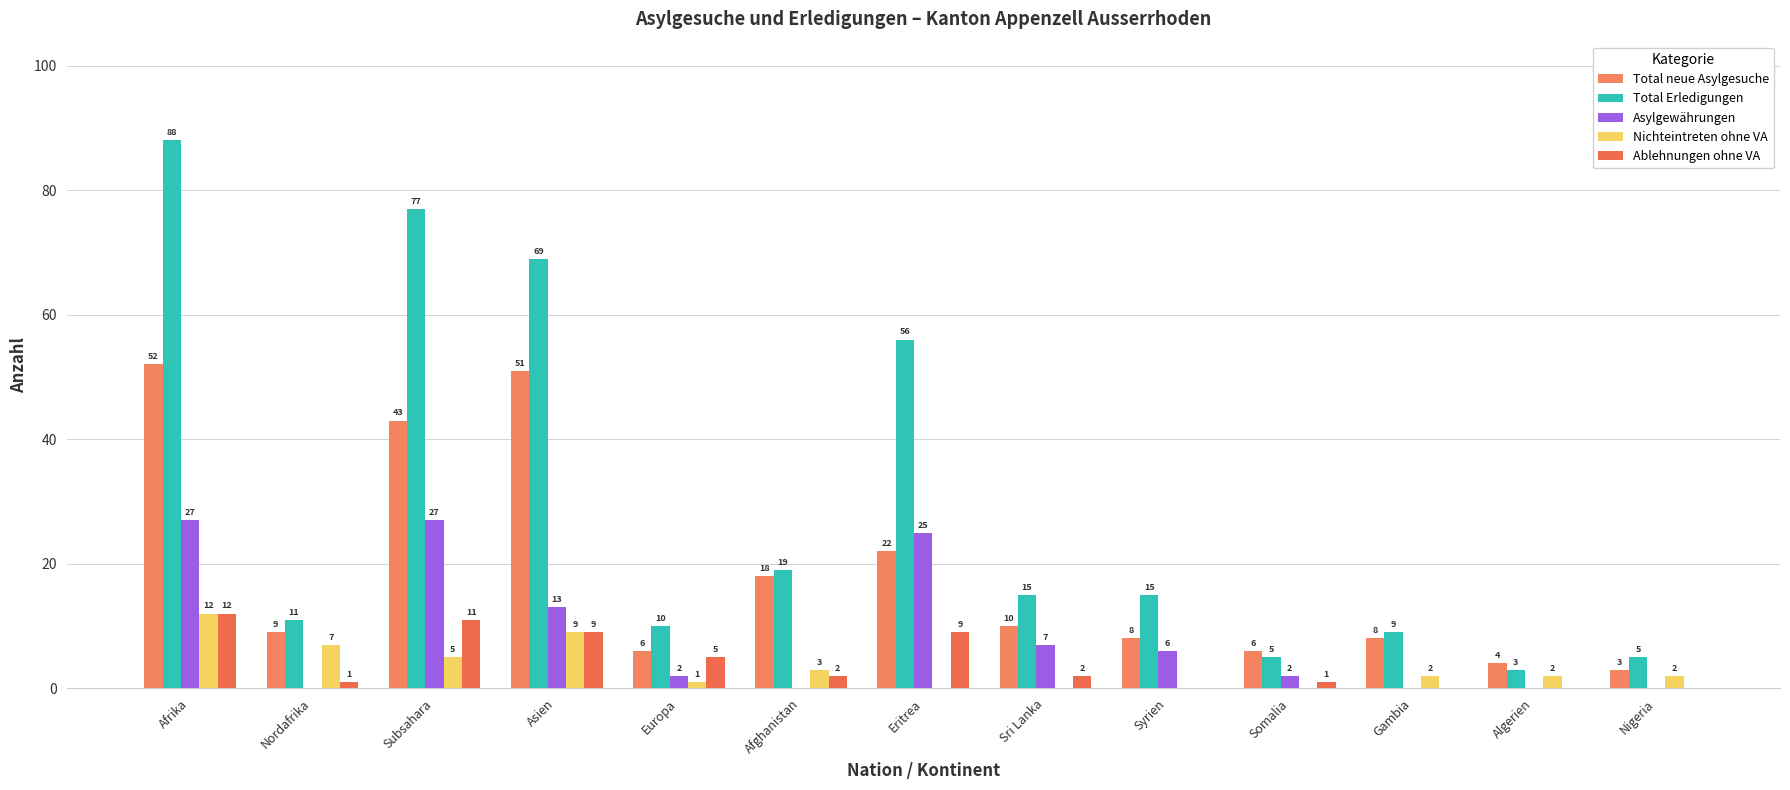

Are the bars grouped side by side (vs. stacked)?

Yes